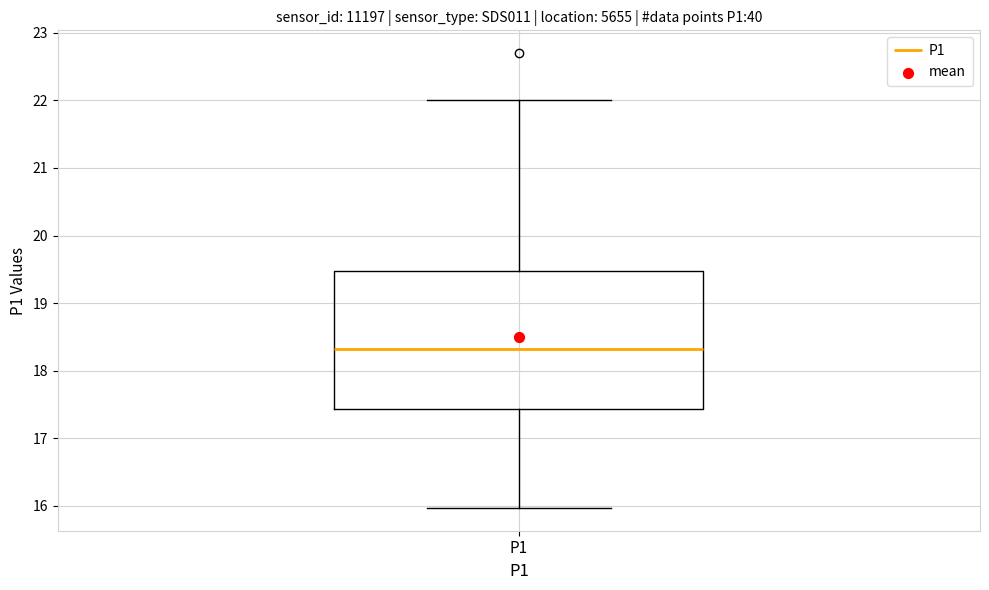

Where is the lower edge of the box for P1 on the y-axis? The values are not printed on the chart, so give them approximately, as read against the axis.

17.4